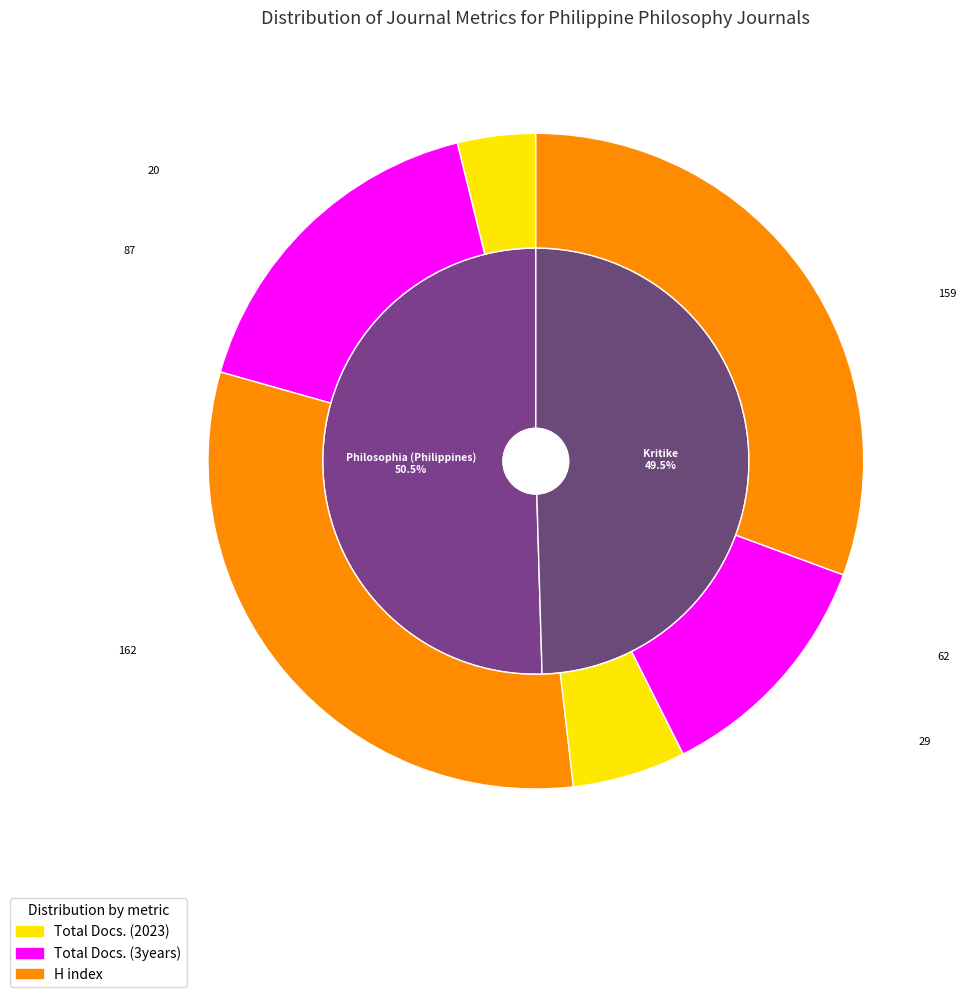

What is the spread (max minus min) of values at Kritike?

130